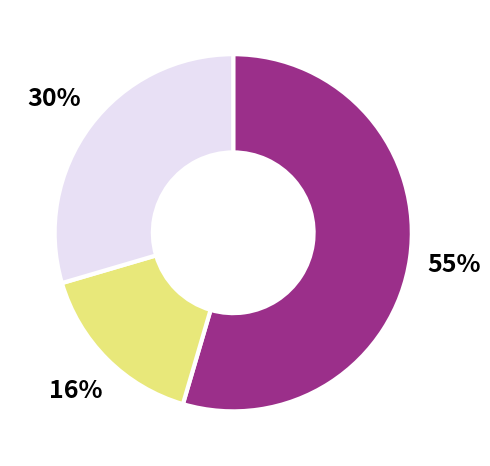

Is there any slice that represents more than half of the pie?

Yes